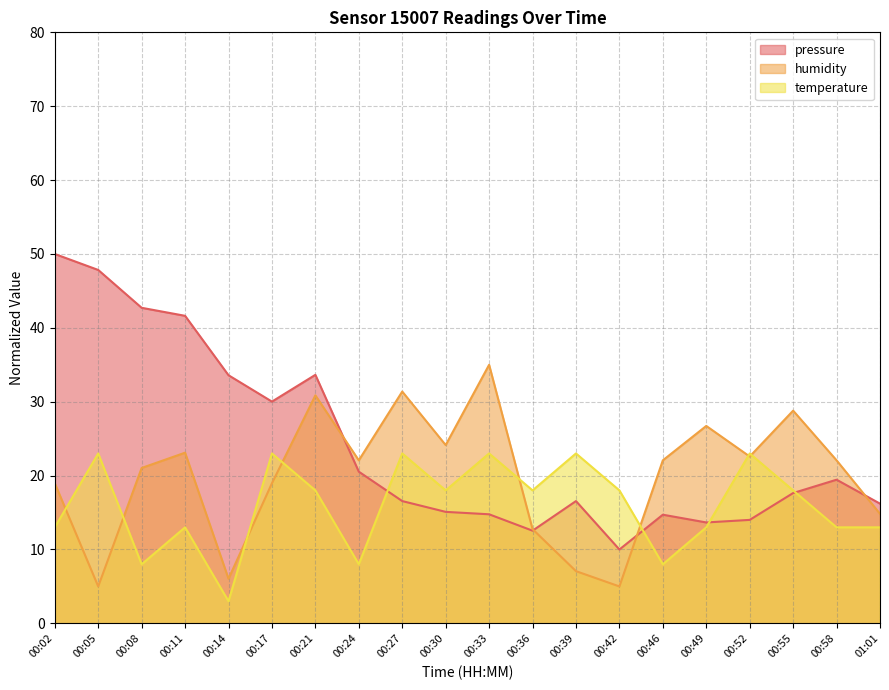

What is the lowest value of the temperature series?

3.0